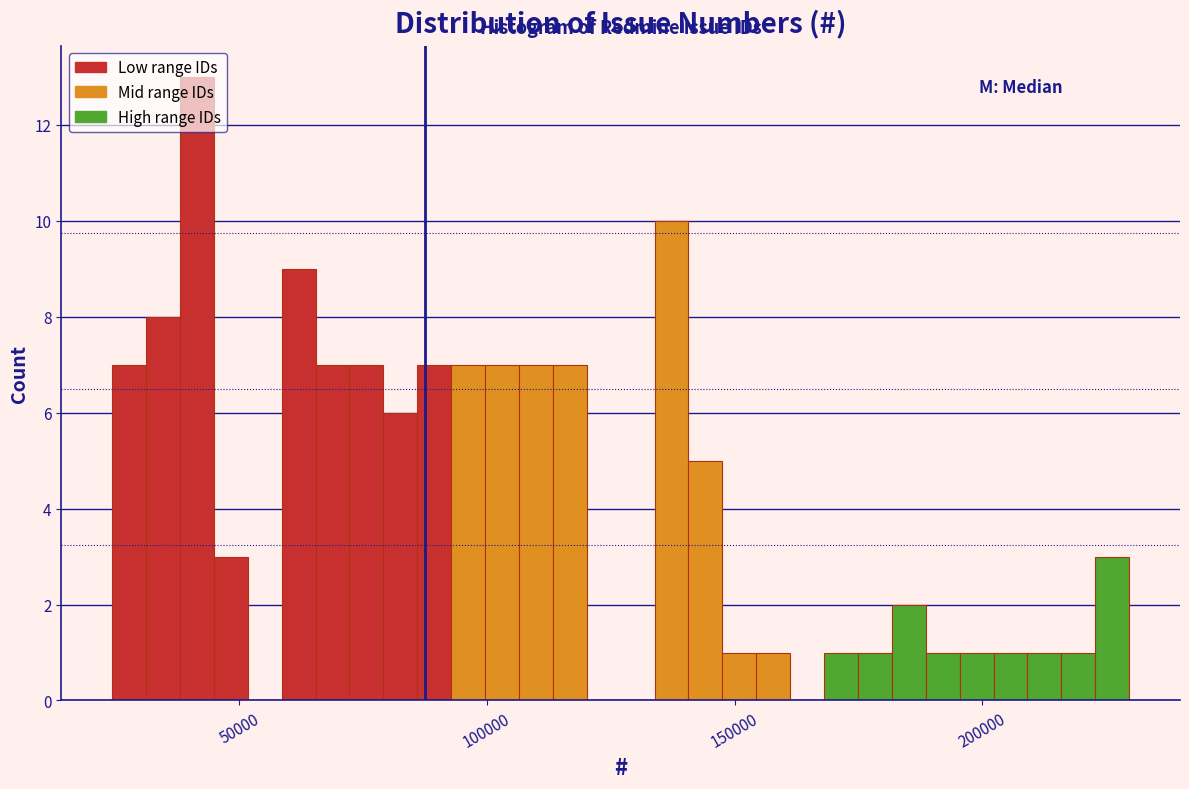

Read against the x-axis, roughly where is the centre of the tallest bar?

40000